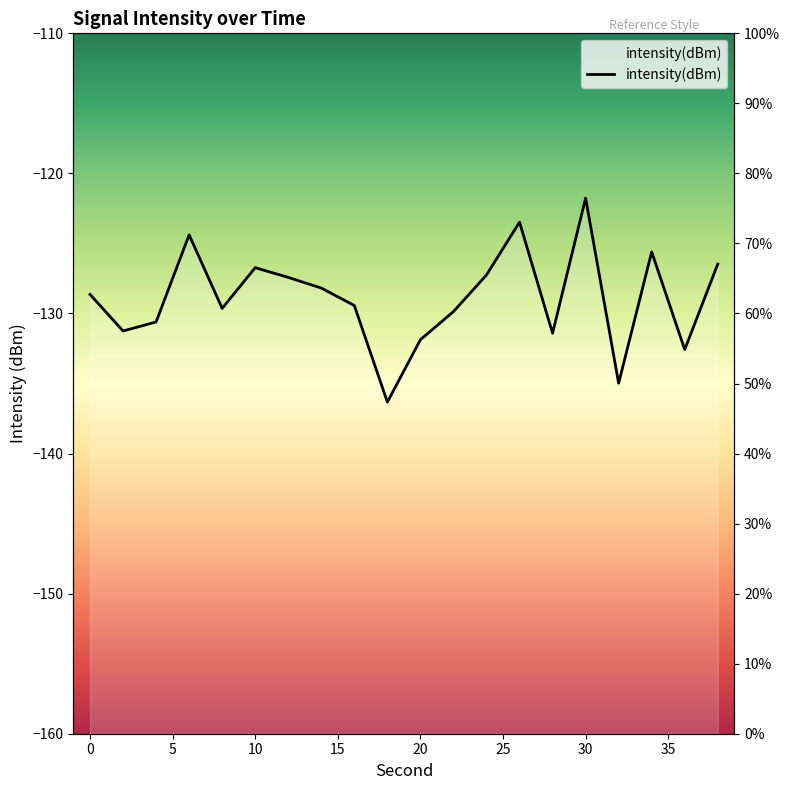

True or false: there are more than 1 points higher than both neighbors.

True